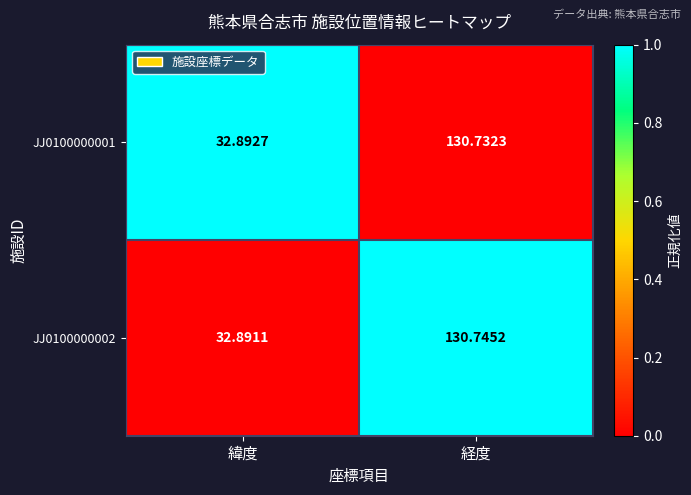

Which category has the lowest value across all series?

緯度